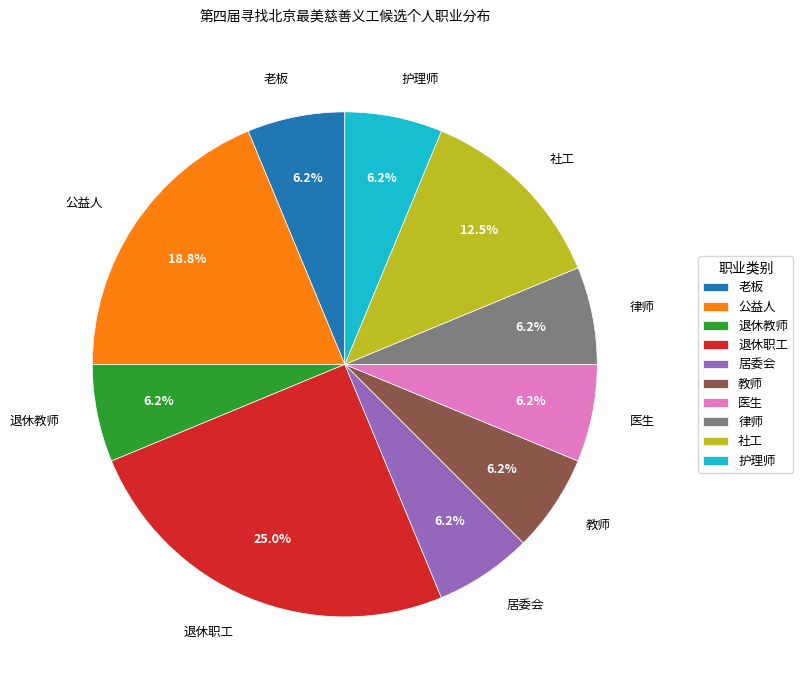

Does 护理师 represent more than half of the total?

No